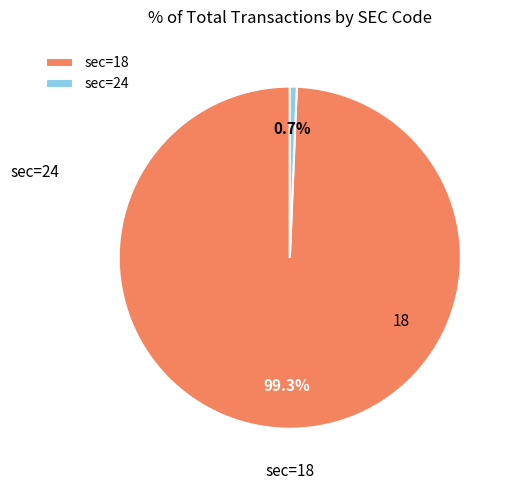

Between sec=24 and sec=18, which is larger?

sec=18